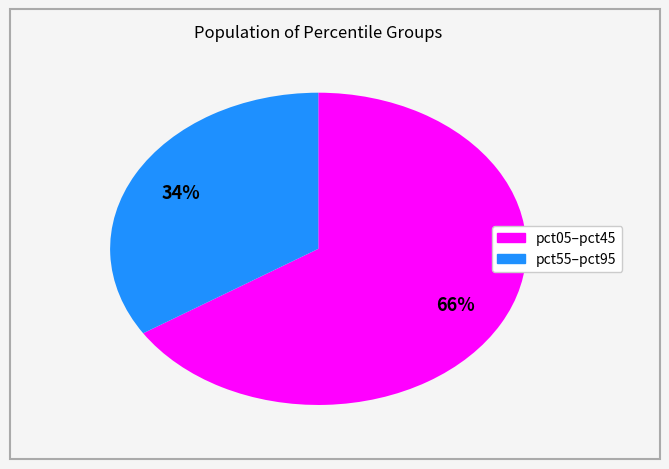

To the nearest percent, what is the average slice percentage?

50%